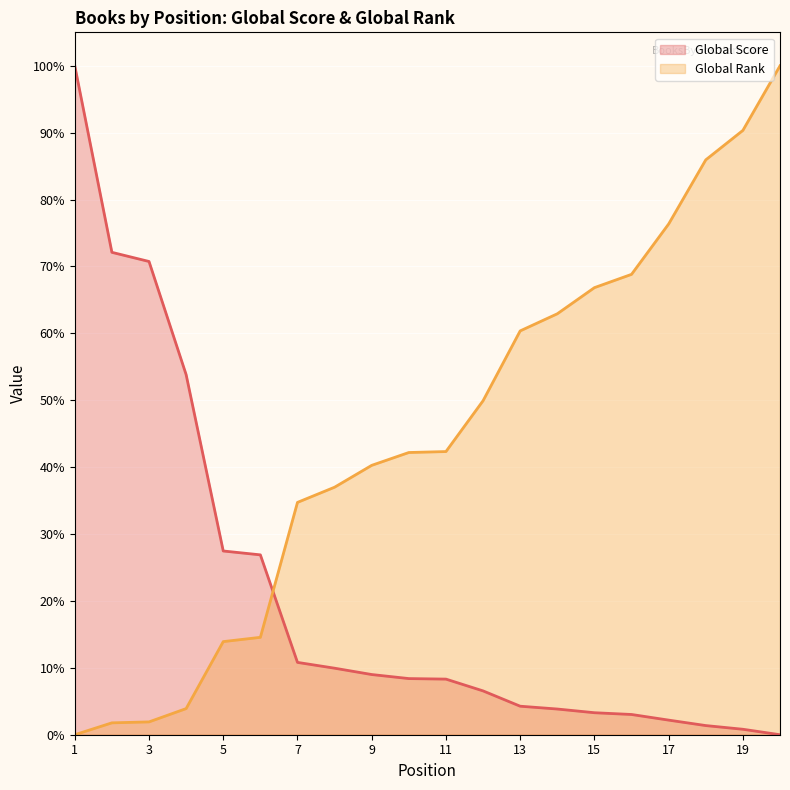

Which series ends up on top after the final intersection of Global Rank (line) and Global Score (line)?

Global Rank (line)